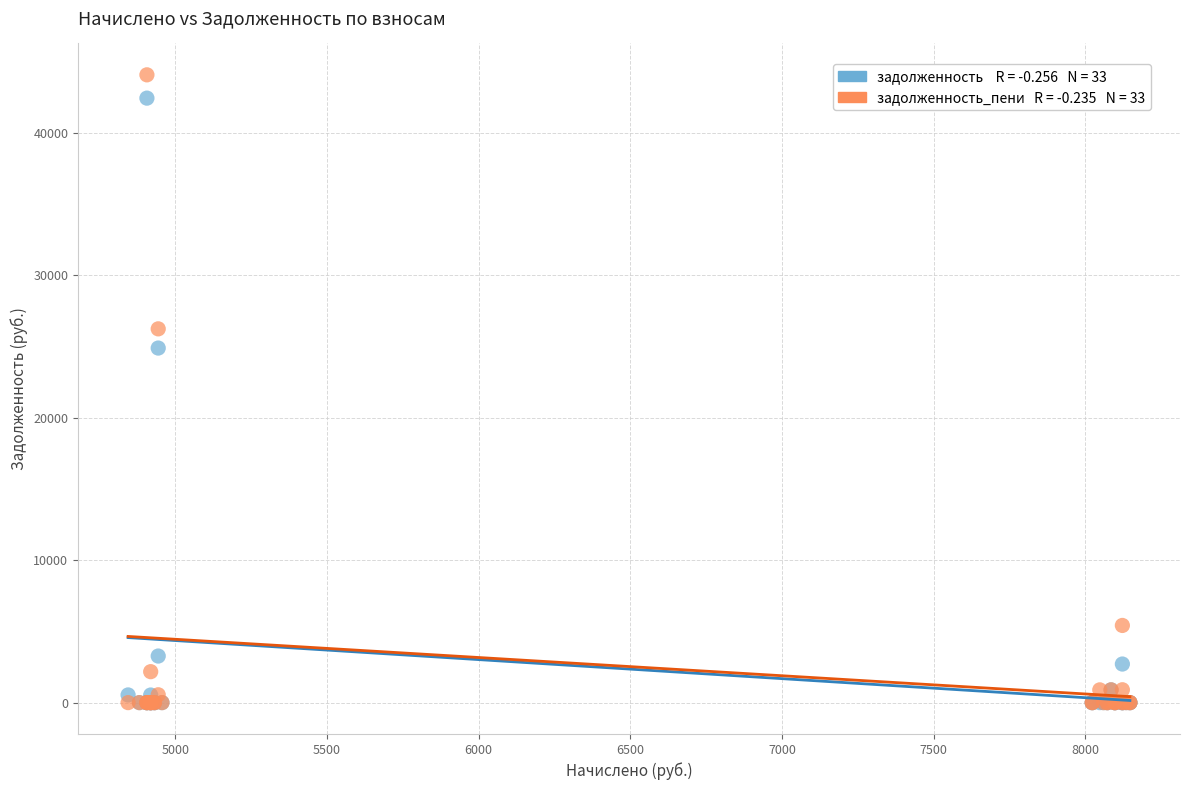

Across all series, what Y value is closest to 22027?

24881.7